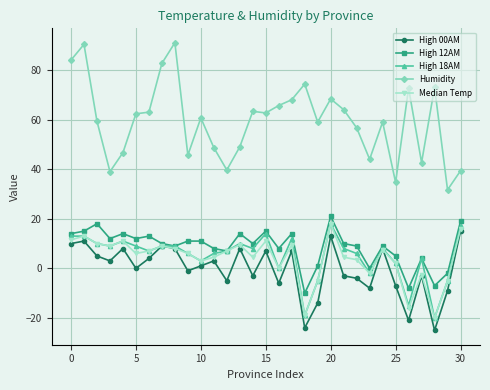

What is the maximum value shown in the chart?

91.0